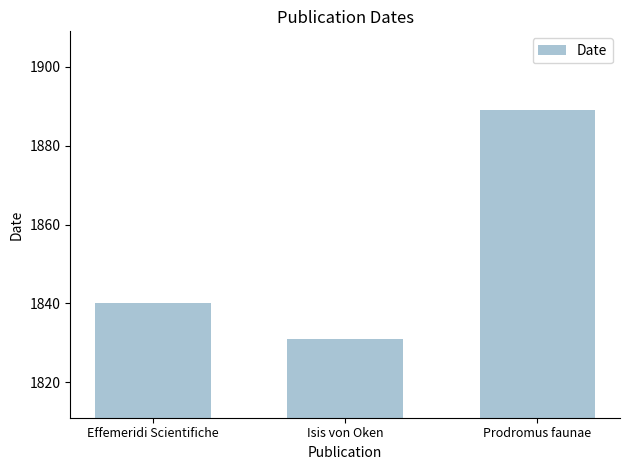

How many categories are shown in the chart?

3